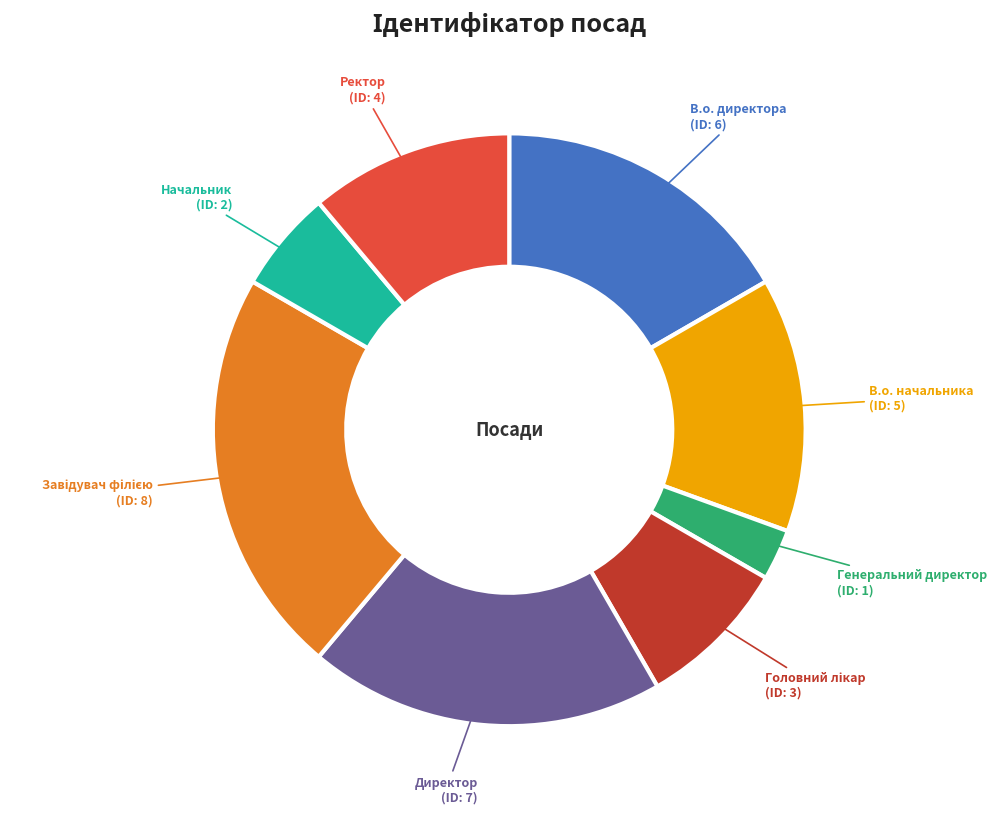

Between Начальник and В.о. начальника, which is larger?

В.о. начальника